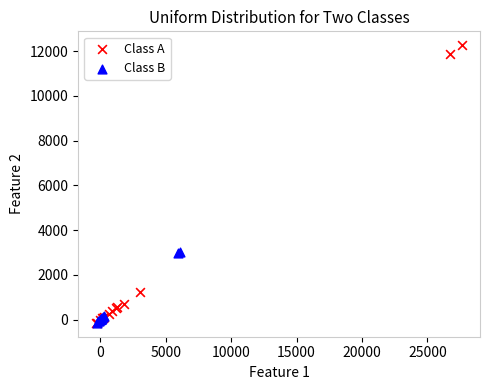

Which series contains the highest Y value?

Class A